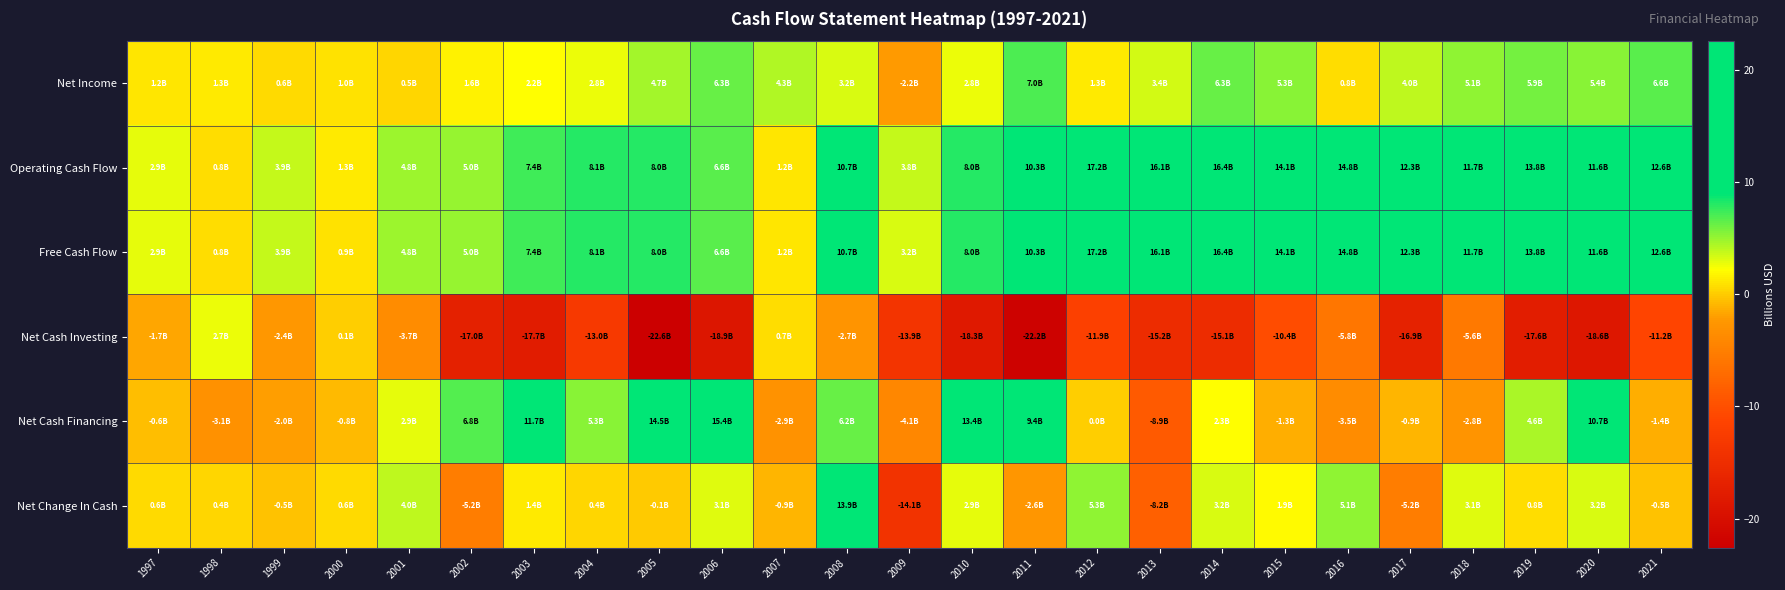

How many data points does each series have?

25